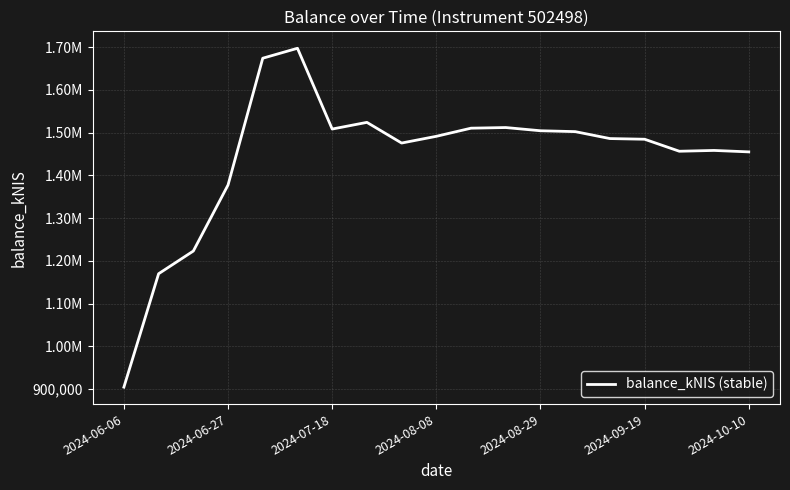

Does the chart display data point markers on the line(s)?

No